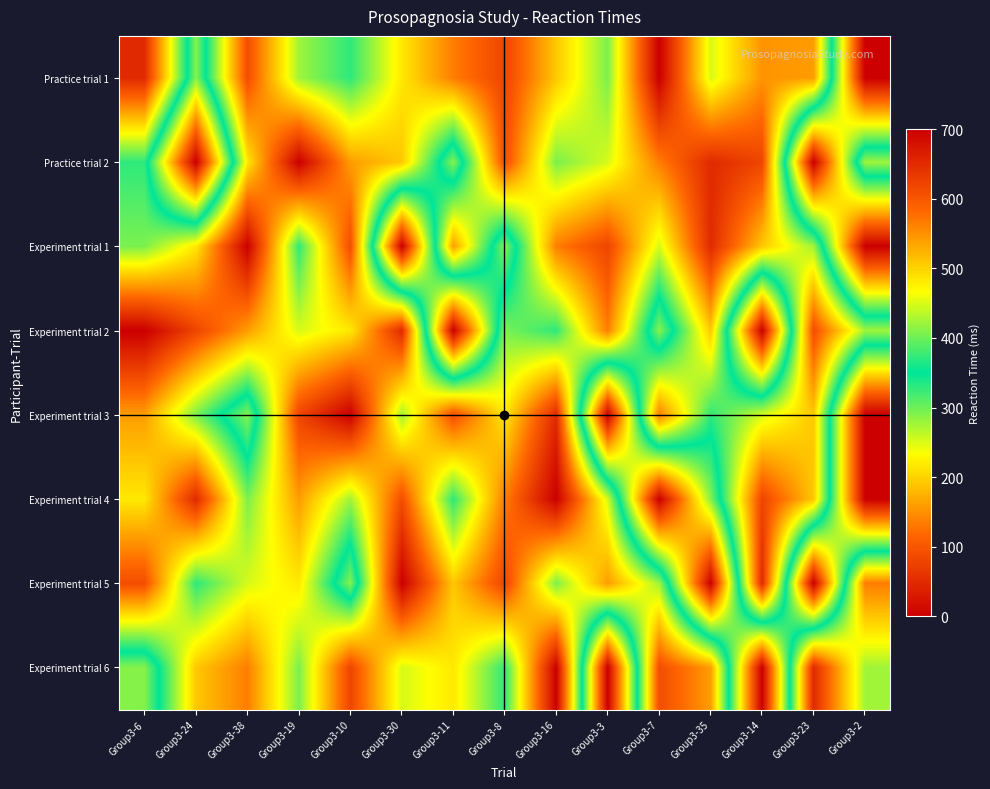

Which has a higher value, Group3-24 or Group3-14?

Group3-14